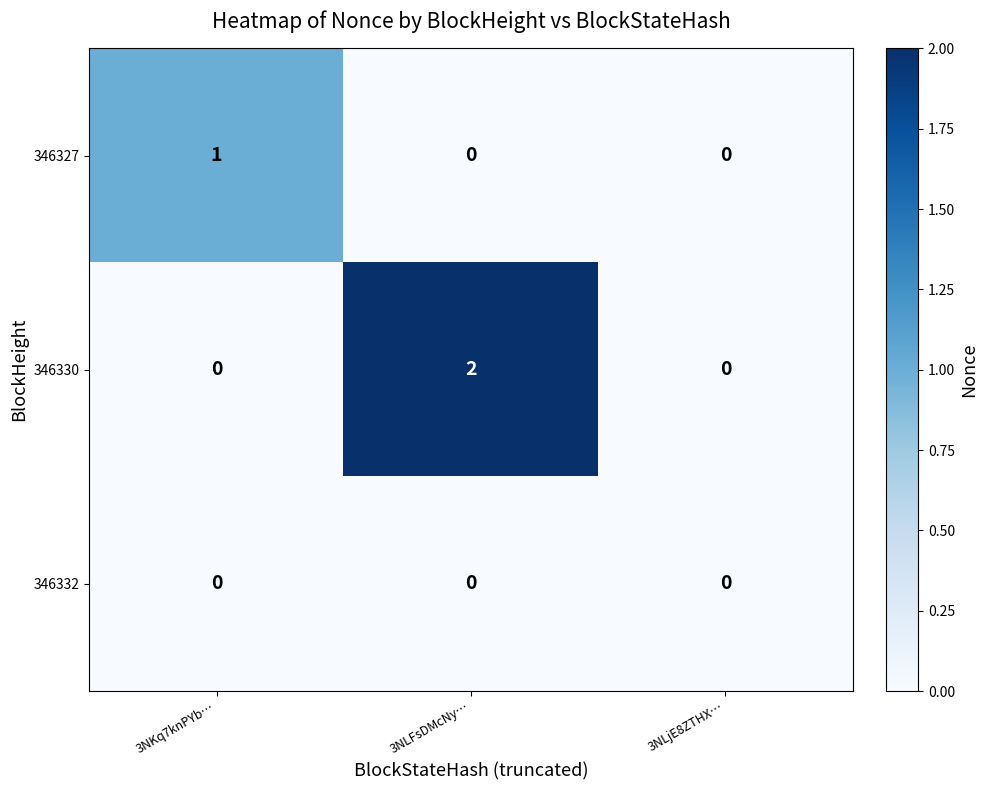

The 346330 series shows 1 at 3NLjE8ZTHX…. True or false?

False